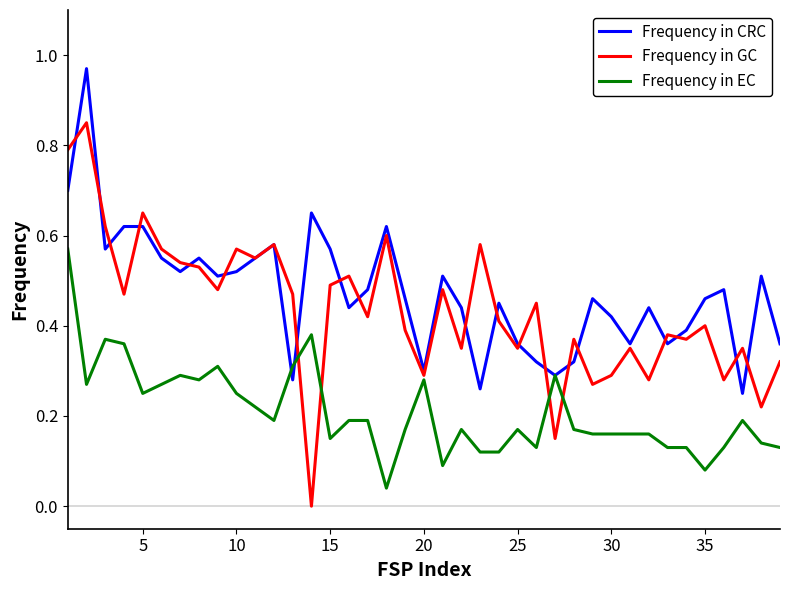

What are all the series names shown in the legend?

Frequency in CRC, Frequency in GC, Frequency in EC